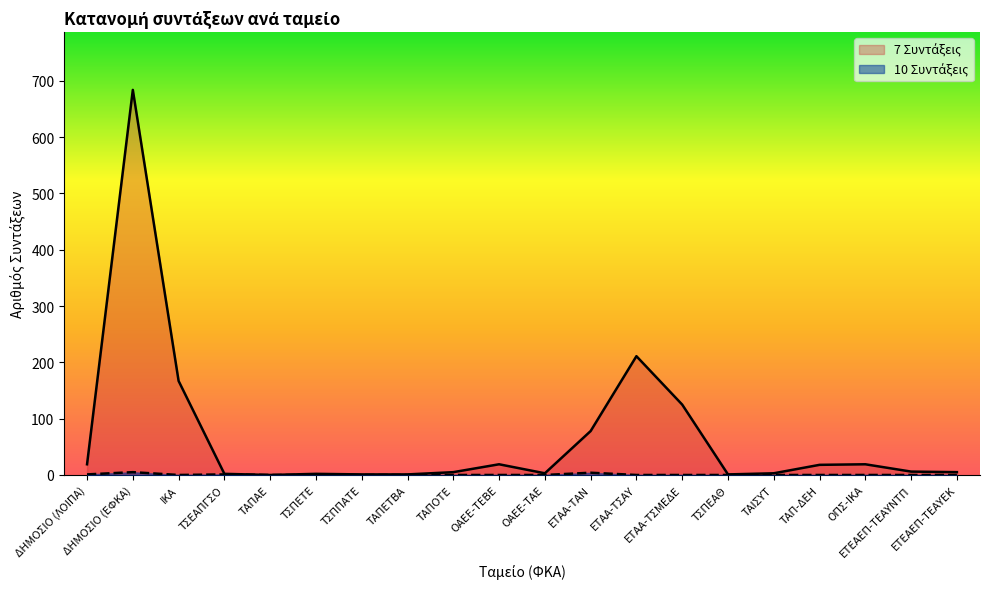

What is the maximum value shown in the chart?

684